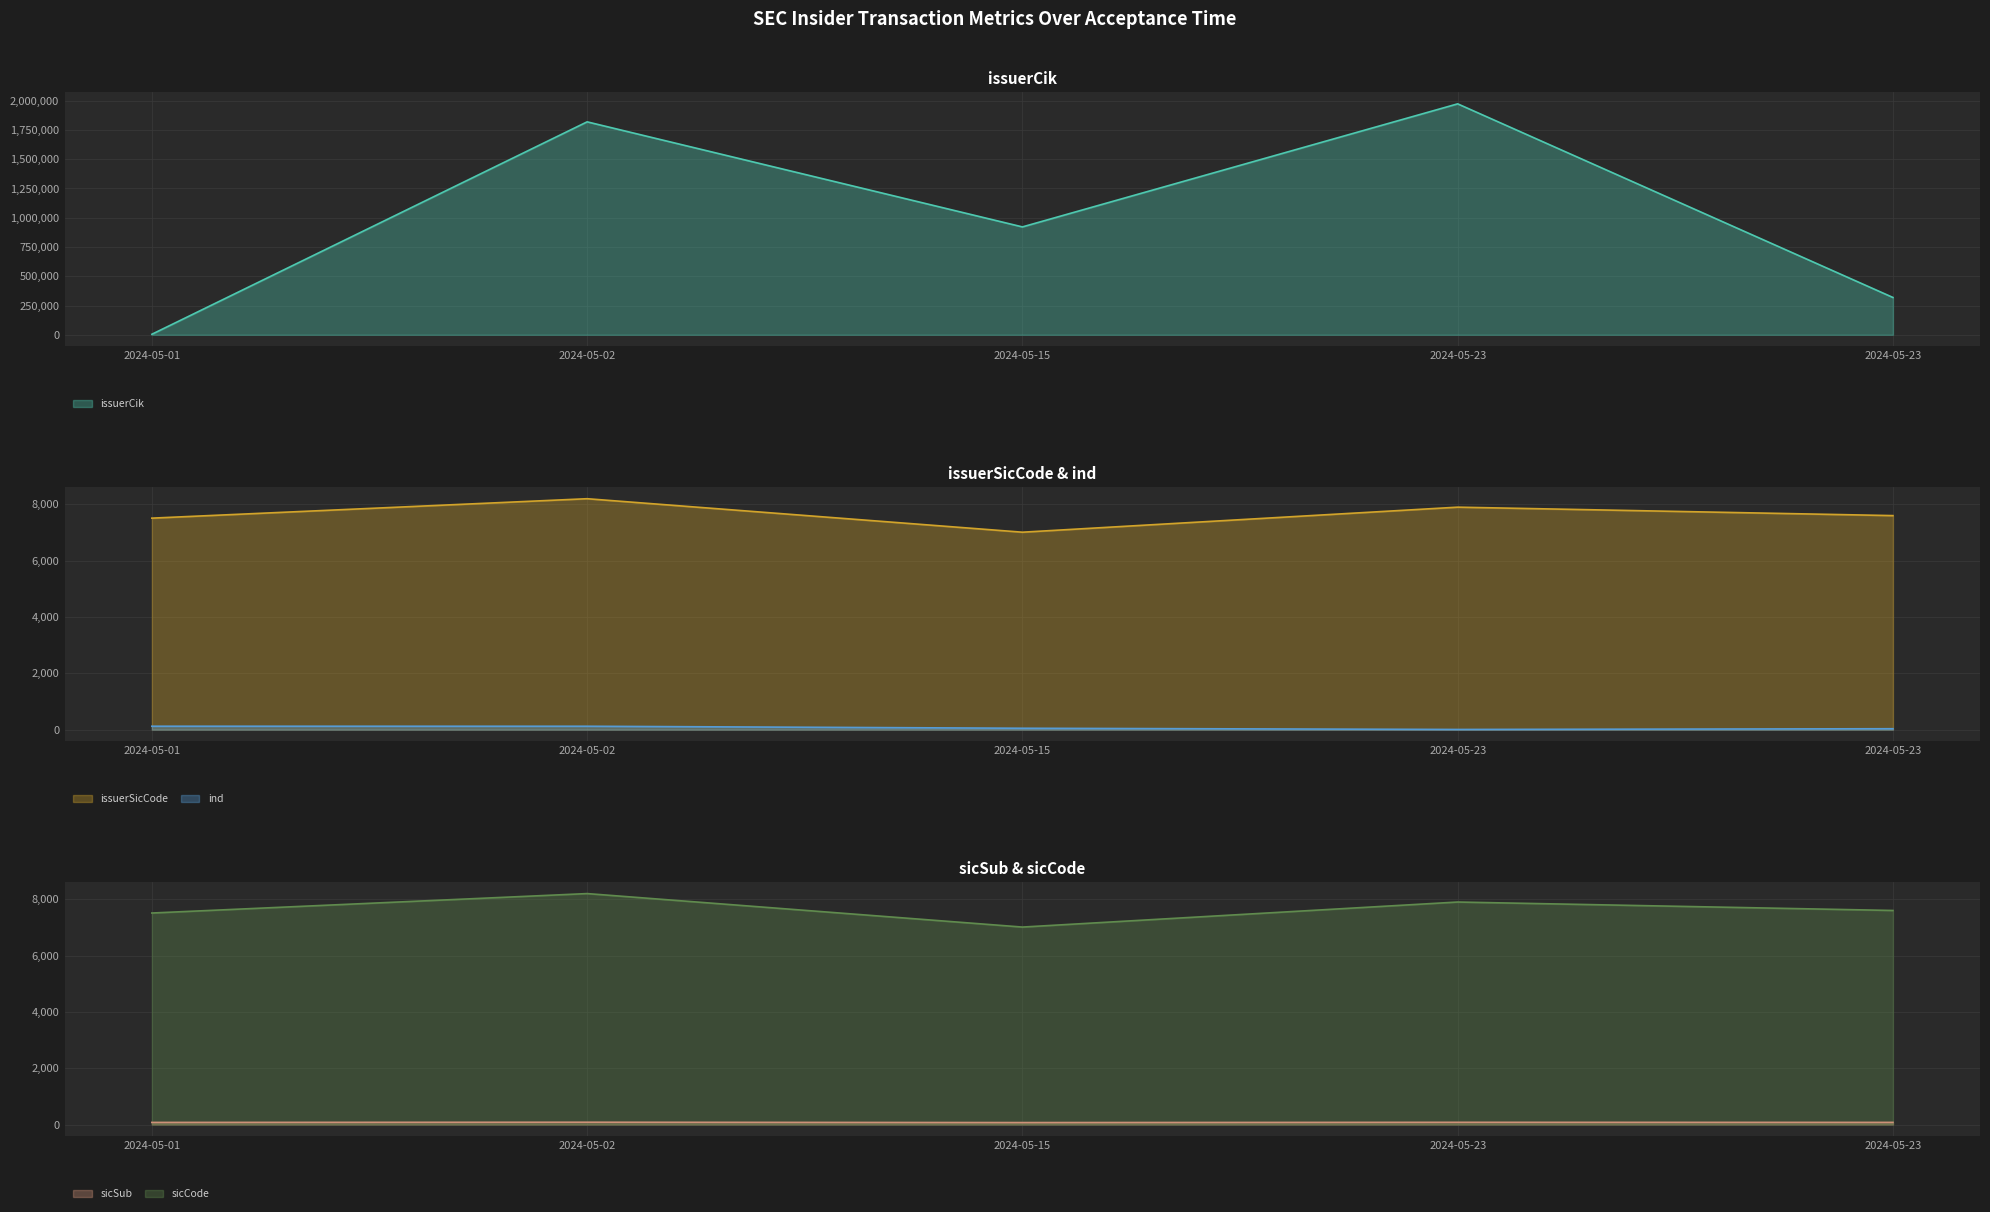

True or false: sicCode and sicSub intersect in this chart.

False